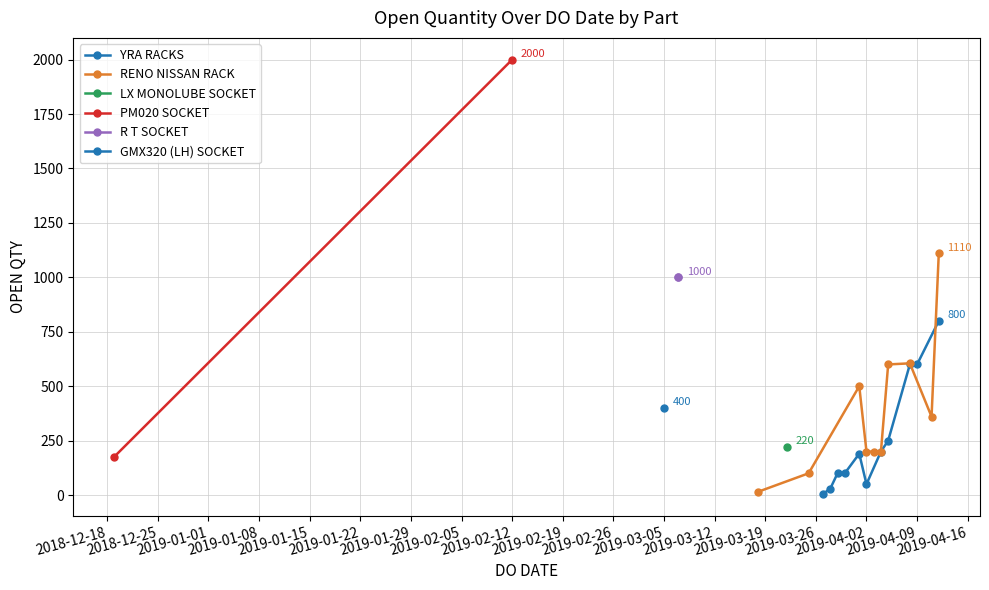

What is the sum of all values?

11612